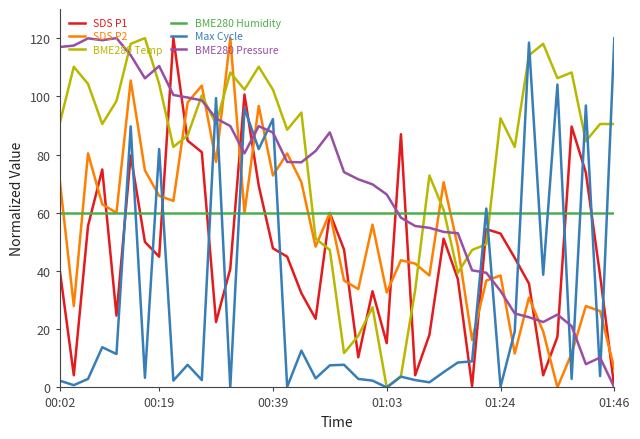

Which series has the largest total across all categories?

BME280 Temp